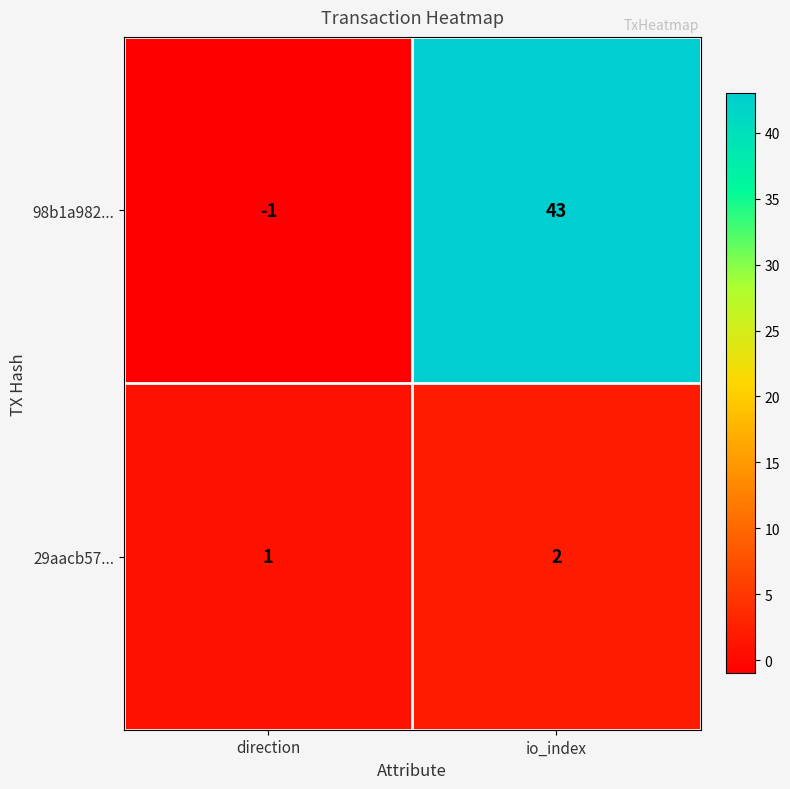

At how many categories does at least one series exceed 26?

1